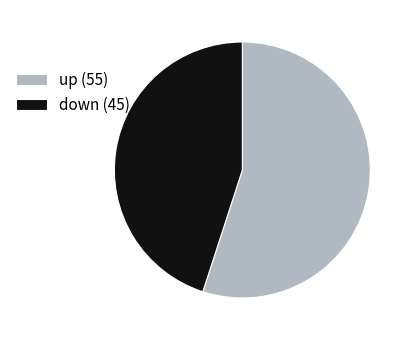

Does down represent more than half of the total?

No